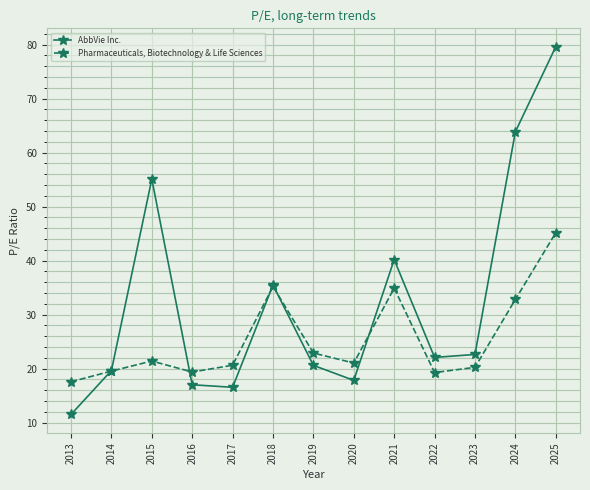

How many lines are shown in the chart?

2